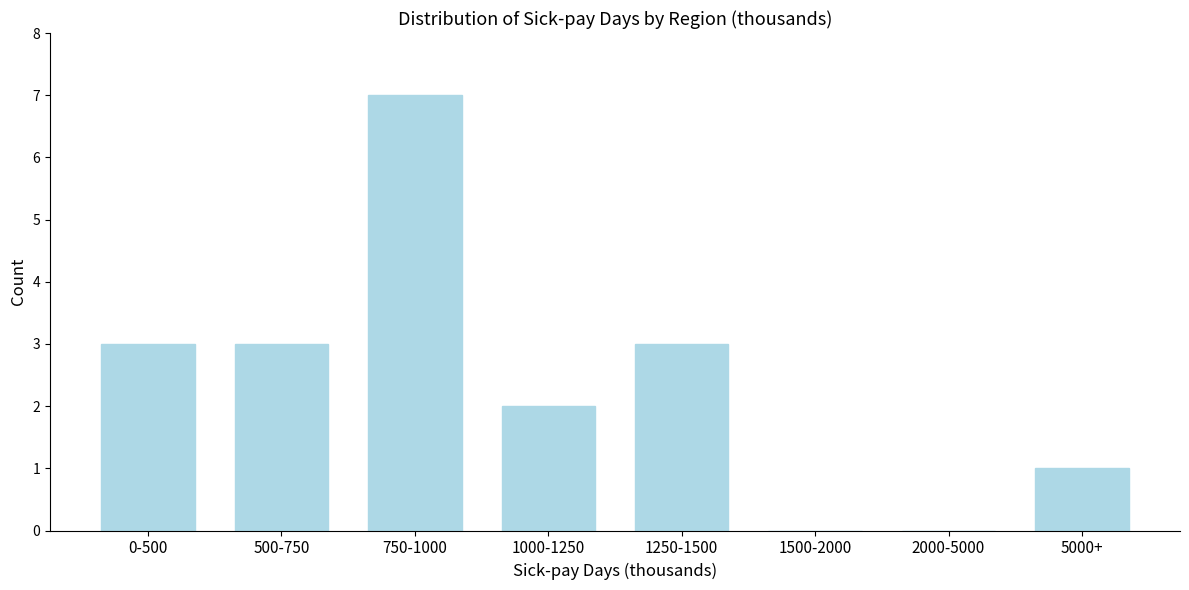

Reading right to left, list all the values displayed in this chart.

5000+=1	2000-5000=0	1500-2000=0	1250-1500=3	1000-1250=2	750-1000=7	500-750=3	0-500=3